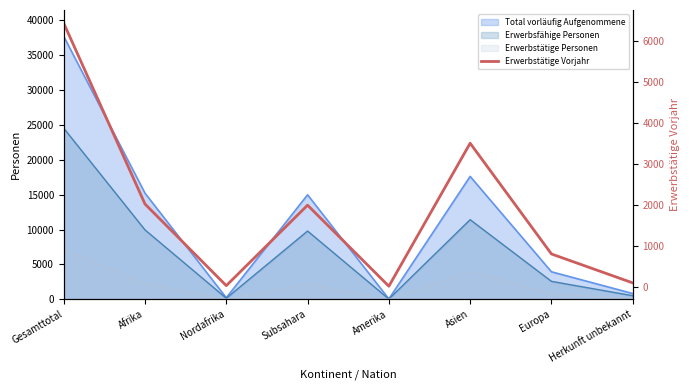

List the labels in order of value, largest first.

Gesamttotal, Asien, Afrika, Subsahara, Europa, Herkunft unbekannt, Nordafrika, Amerika